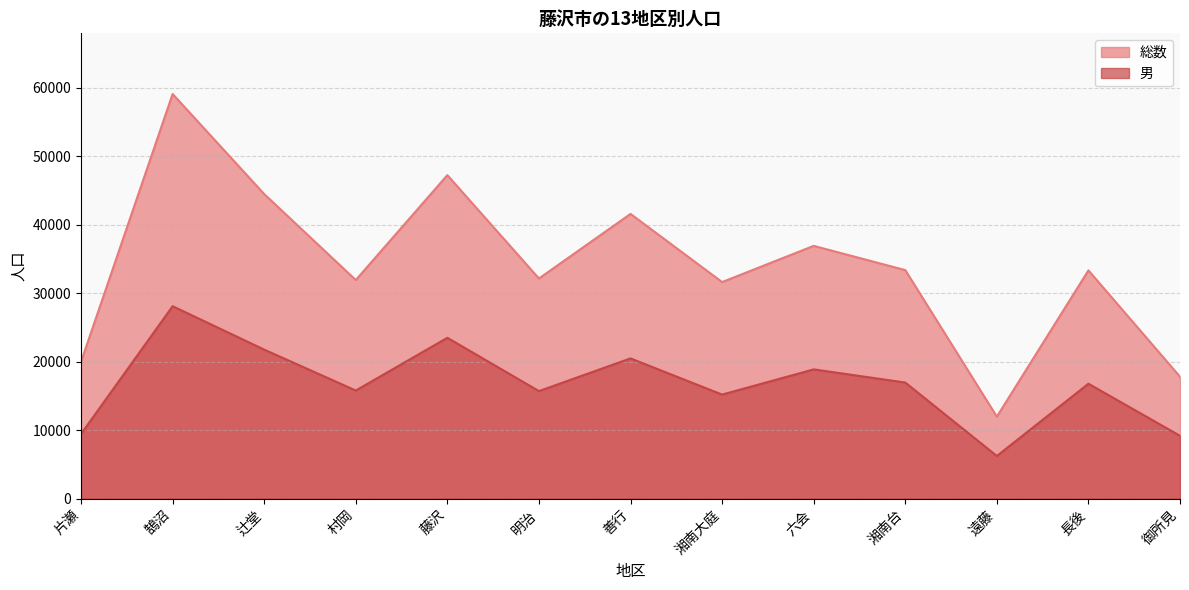

True or false: 男 and 総数 intersect in this chart.

False